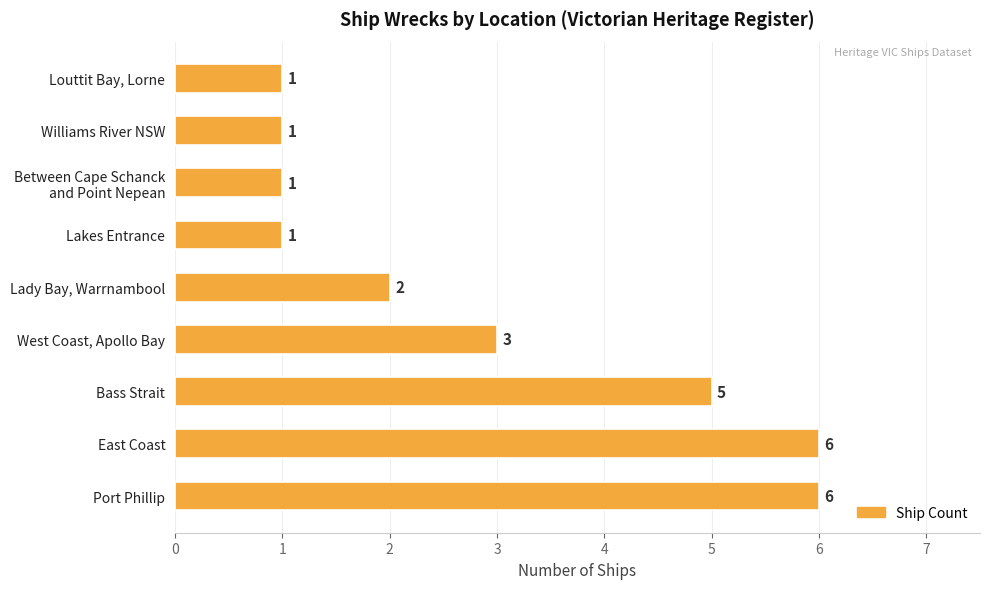

Reading bottom to top, what are all the values shown in this chart?

6	6	5	3	2	1	1	1	1